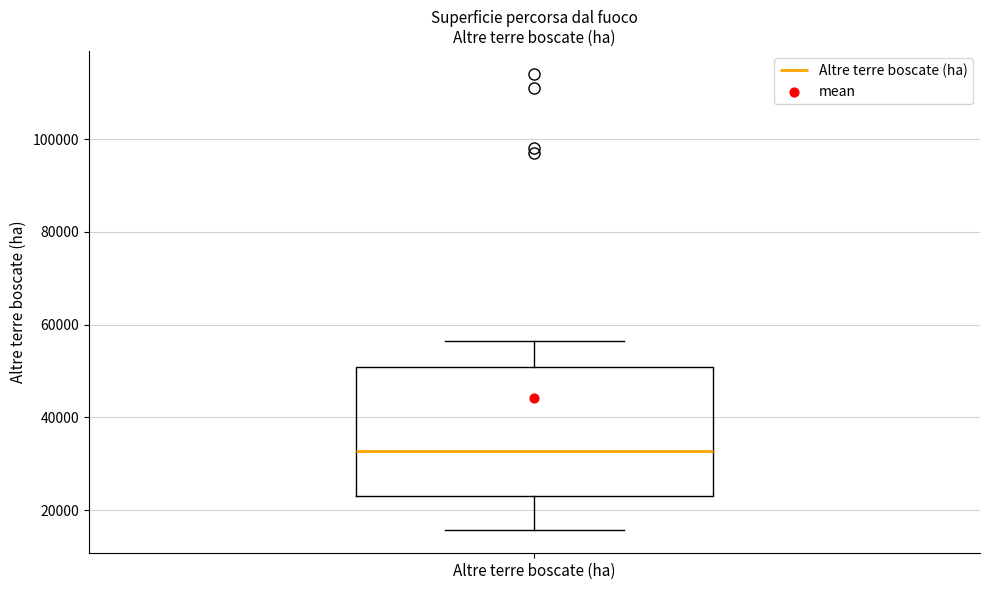

Transcribe this box plot: give where the median line is, the range the box spans, and where the two whiskers end, as read against the y-axis. The values are not printed on the chart, so give them approximately, as read against the axis.

median 32000, box 24000 to 50000, whiskers 16000 to 56000